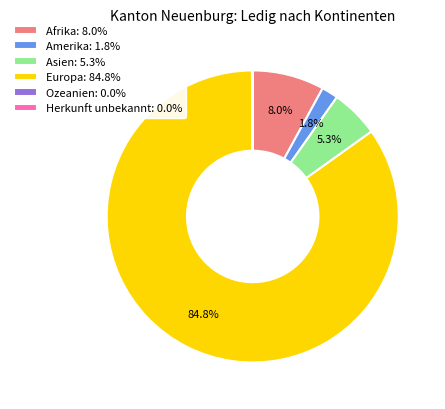

To the nearest percent, what portion does Asien represent?

5%